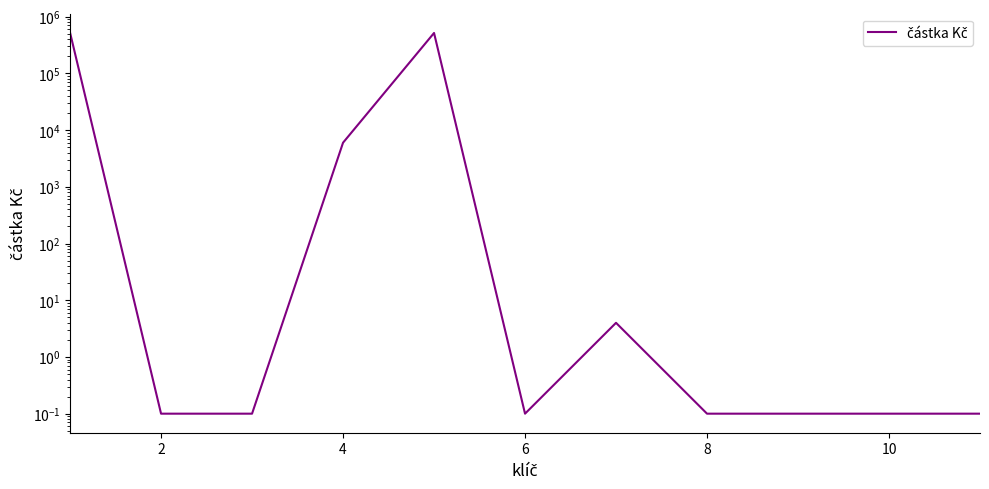

The chart shows a value of 0.1 at 8. True or false?

True